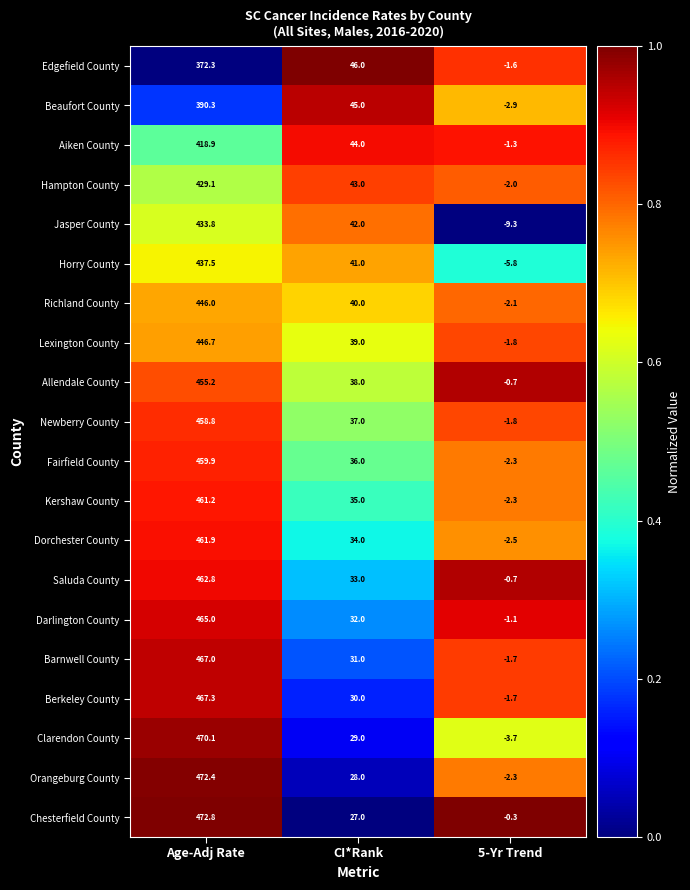

At how many categories does at least one series exceed 0?

2